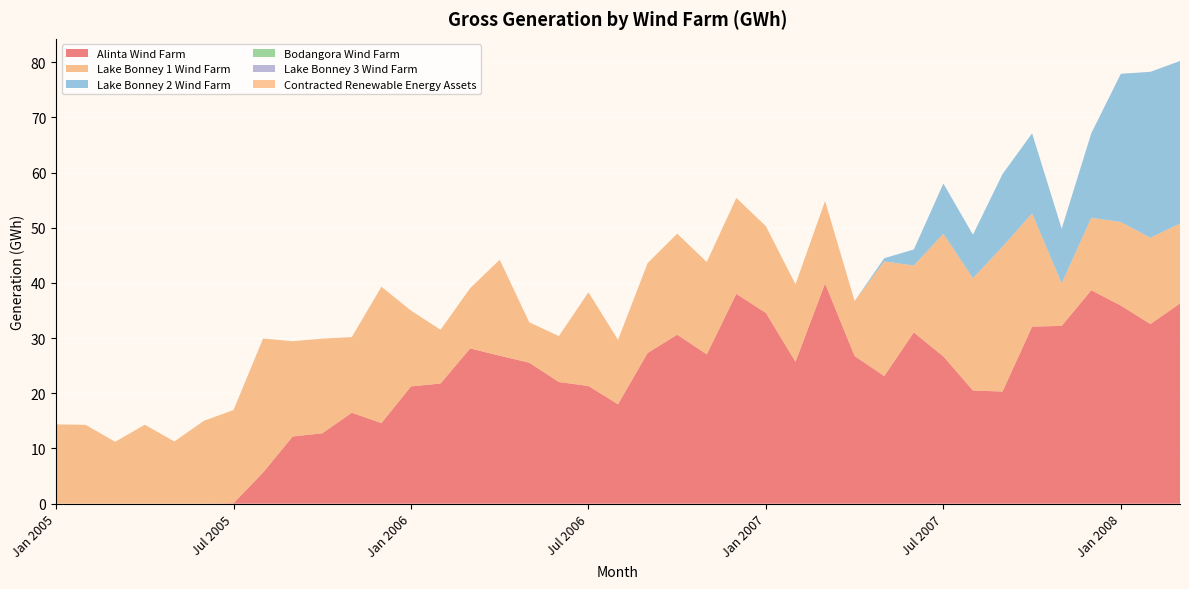

Reading left to right, what are all the values shown in this chart?

Alinta Wind Farm: 0.0	0.0	0.0	0.0	0.0	0.0	0.1	5.7	12.2	12.8	16.5	14.6	21.2	21.8	28.1	26.8	25.5	22.1	21.3	18.0	27.3	30.6	27.1	38.0	34.6	25.7	39.9	26.8	23.1	31.0	26.7	20.5	20.3	32.1	32.2	38.7	35.9	32.6	36.3
Lake Bonney 1 Wind Farm: 14.4	14.3	11.2	14.3	11.3	15.0	16.9	24.3	17.3	17.2	13.7	24.7	13.7	9.7	10.9	17.4	7.3	8.3	17.0	11.7	16.3	18.3	16.7	17.4	15.7	14.0	14.9	10.0	20.8	12.1	22.2	20.4	26.3	20.5	7.7	13.1	15.1	15.6	14.5
Lake Bonney 2 Wind Farm: 0.0	0.0	0.0	0.0	0.0	0.0	0.0	0.0	0.0	0.0	0.0	0.0	0.0	0.0	0.0	0.0	0.0	0.0	0.0	0.0	0.0	0.0	0.0	0.0	0.0	0.0	0.0	0.0	0.6	2.9	9.1	7.9	13.1	14.5	9.9	15.3	26.9	30.1	29.5
Bodangora Wind Farm: 0.0	0.0	0.0	0.0	0.0	0.0	0.0	0.0	0.0	0.0	0.0	0.0	0.0	0.0	0.0	0.0	0.0	0.0	0.0	0.0	0.0	0.0	0.0	0.0	0.0	0.0	0.0	0.0	0.0	0.0	0.0	0.0	0.0	0.0	0.0	0.0	0.0	0.0	0.0
Lake Bonney 3 Wind Farm: 0.0	0.0	0.0	0.0	0.0	0.0	0.0	0.0	0.0	0.0	0.0	0.0	0.0	0.0	0.0	0.0	0.0	0.0	0.0	0.0	0.0	0.0	0.0	0.0	0.0	0.0	0.0	0.0	0.0	0.0	0.0	0.0	0.0	0.0	0.0	0.0	0.0	0.0	0.0
Contracted Renewable Energy Assets: 0.0	0.0	0.0	0.0	0.0	0.0	0.0	0.0	0.0	0.0	0.0	0.0	0.0	0.0	0.0	0.0	0.0	0.0	0.0	0.0	0.0	0.0	0.0	0.0	0.0	0.0	0.0	0.0	0.0	0.0	0.0	0.0	0.0	0.0	0.0	0.0	0.0	0.0	0.0